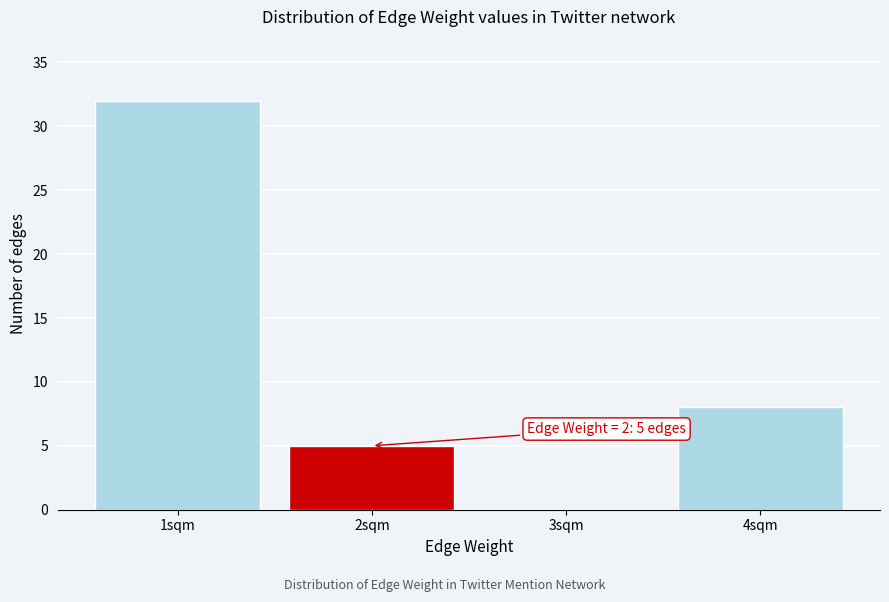

Reading left to right, extract all data points from this chart.

1sqm=32	2sqm=5	3sqm=0	4sqm=8